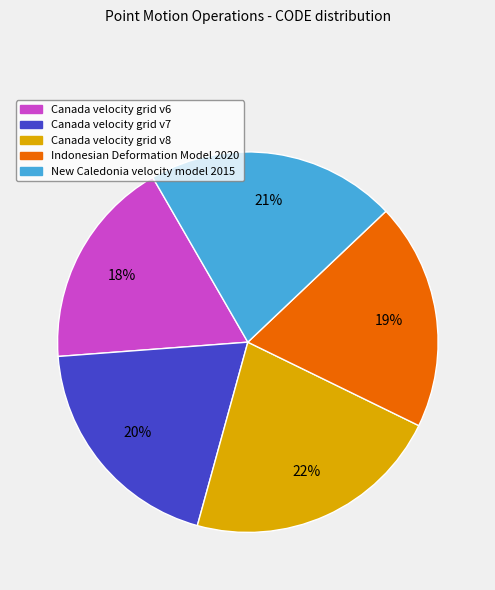

What percentage is the Indonesian Deformation Model 2020 slice, to the nearest percent?

19%